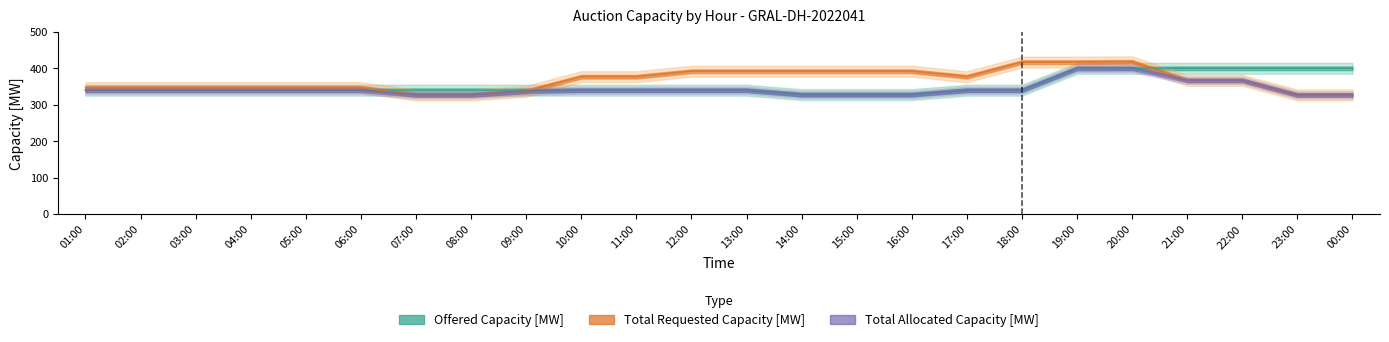

What is the label of the 19th point from the right?

06:00